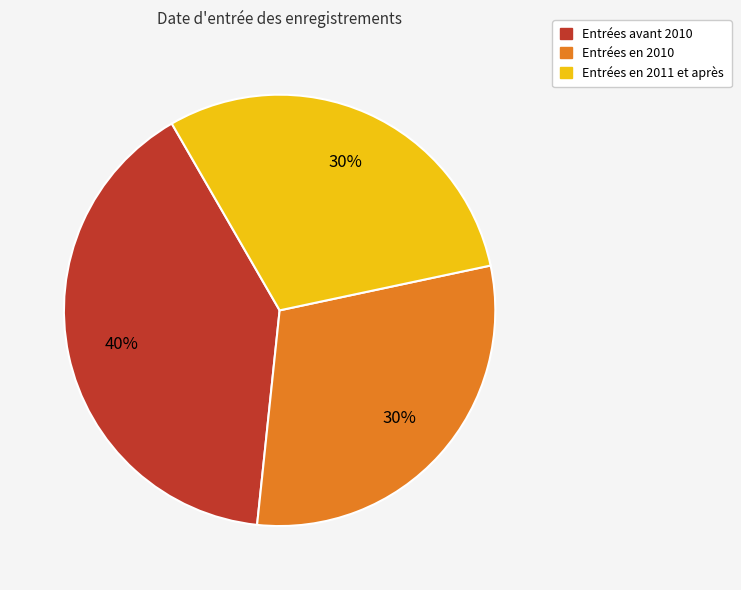

Does any single category account for the majority?

No